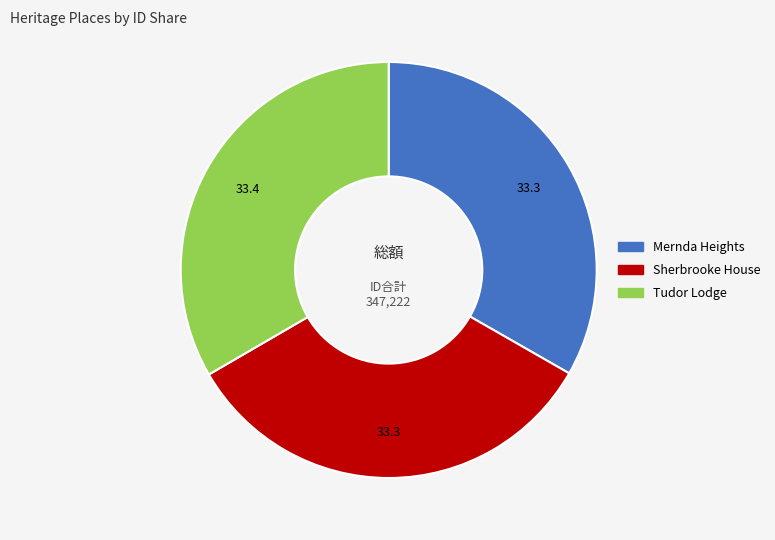

Combined, do Mernda Heights and Sherbrooke House account for over 50%?

Yes